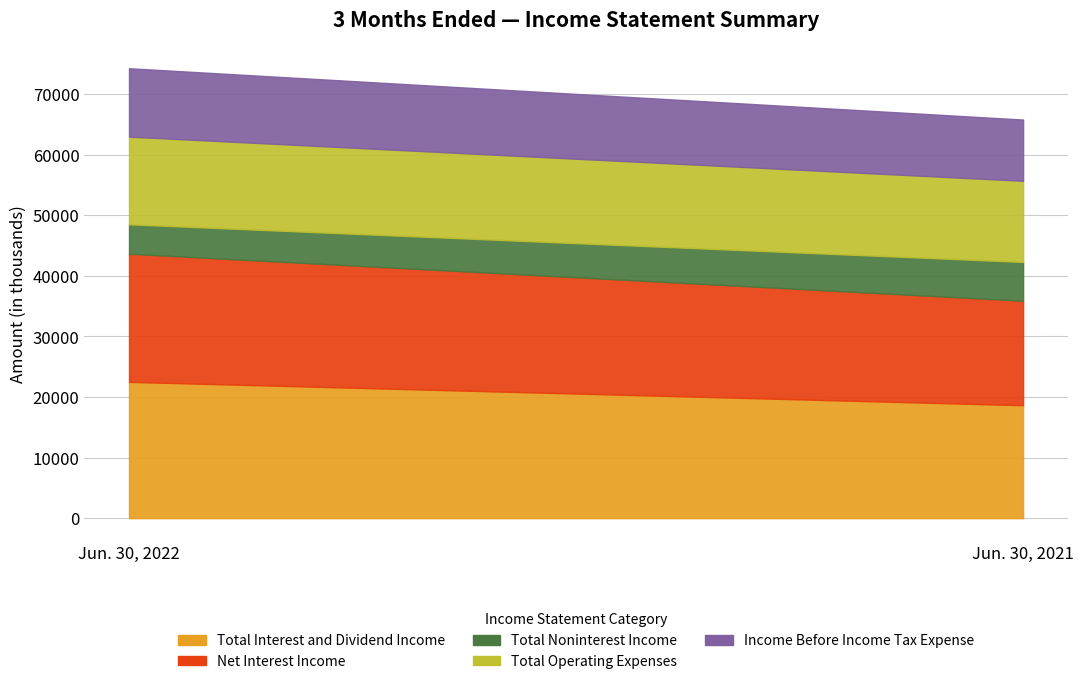

What is the difference between the Total Operating Expenses values at Jun. 30, 2022 and Jun. 30, 2021?

1079